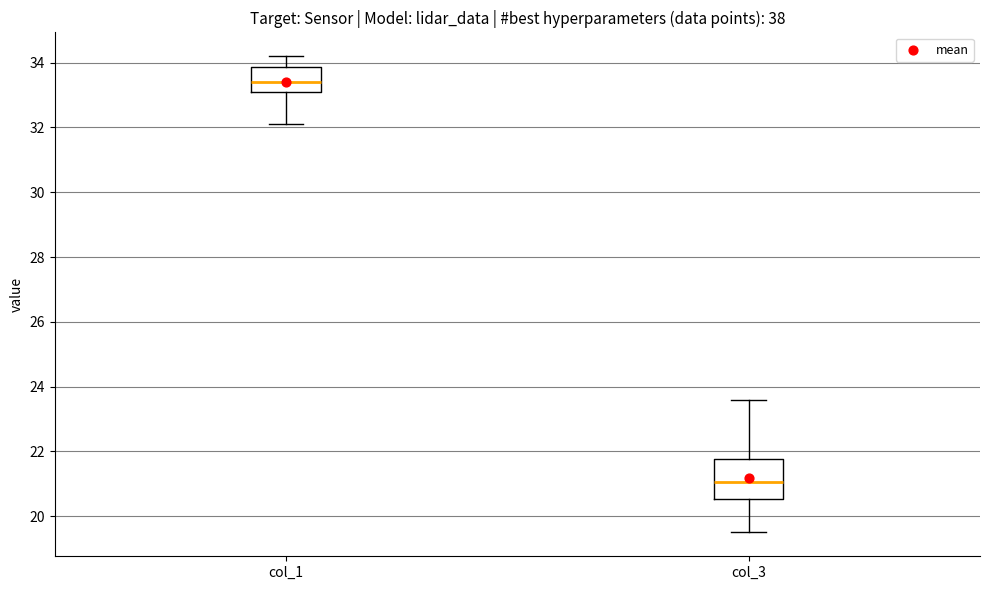

Which box has the highest median line?

col_1